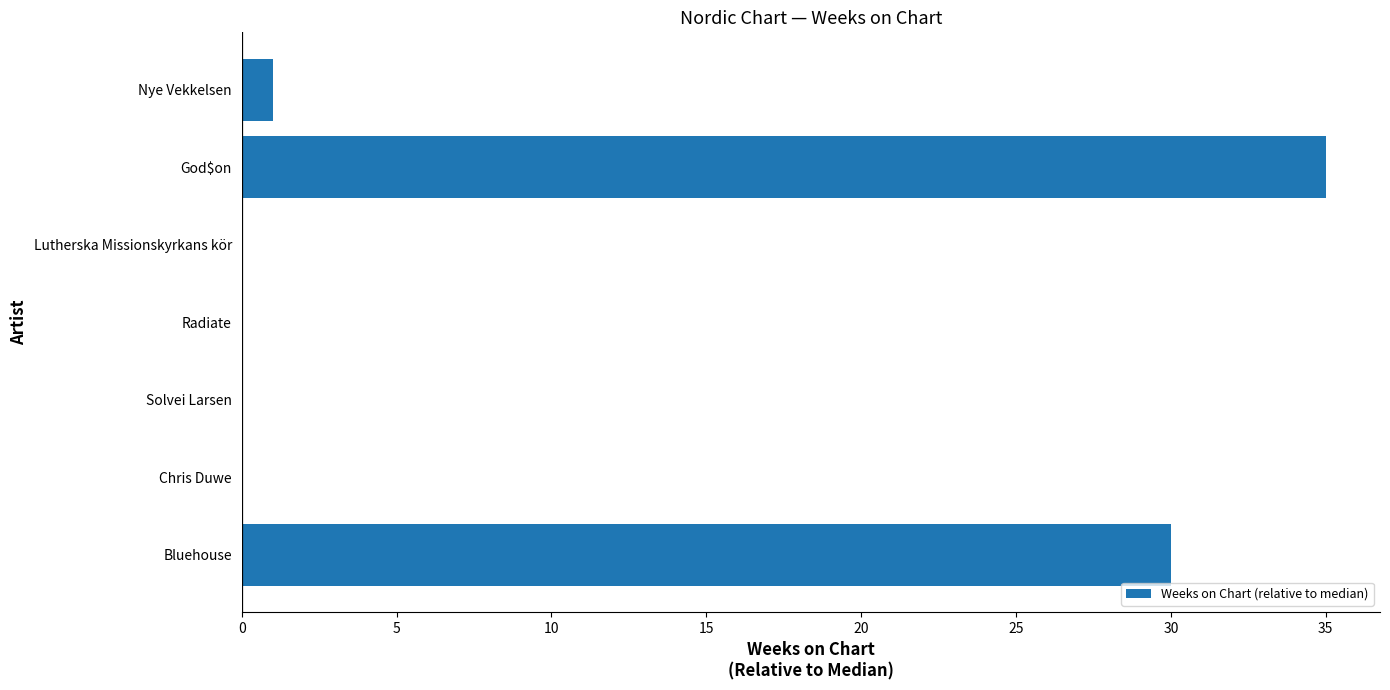

The chart shows a value of 0 at Lutherska Missionskyrkans kör. True or false?

True